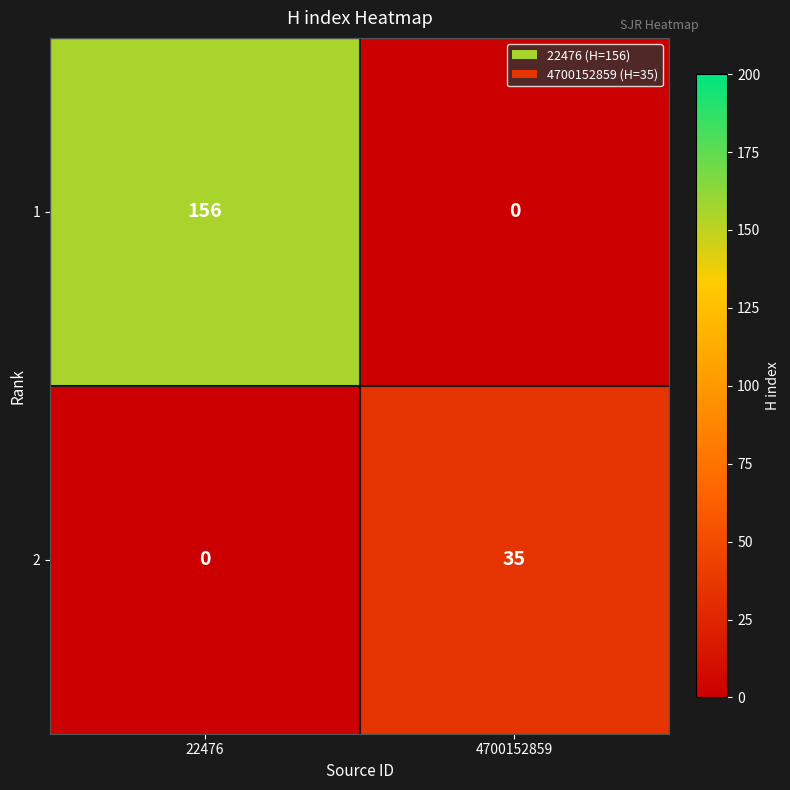

Is it true that 2 equals 19 at 22476?

False